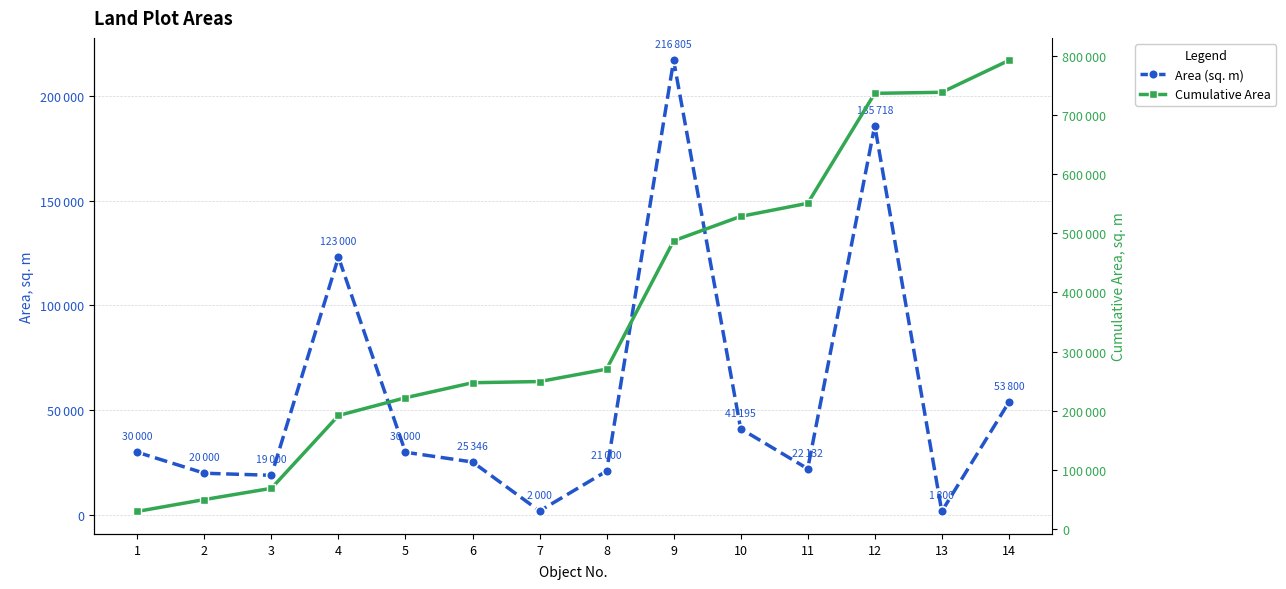

What is the total value across all series at 9?

703956.0